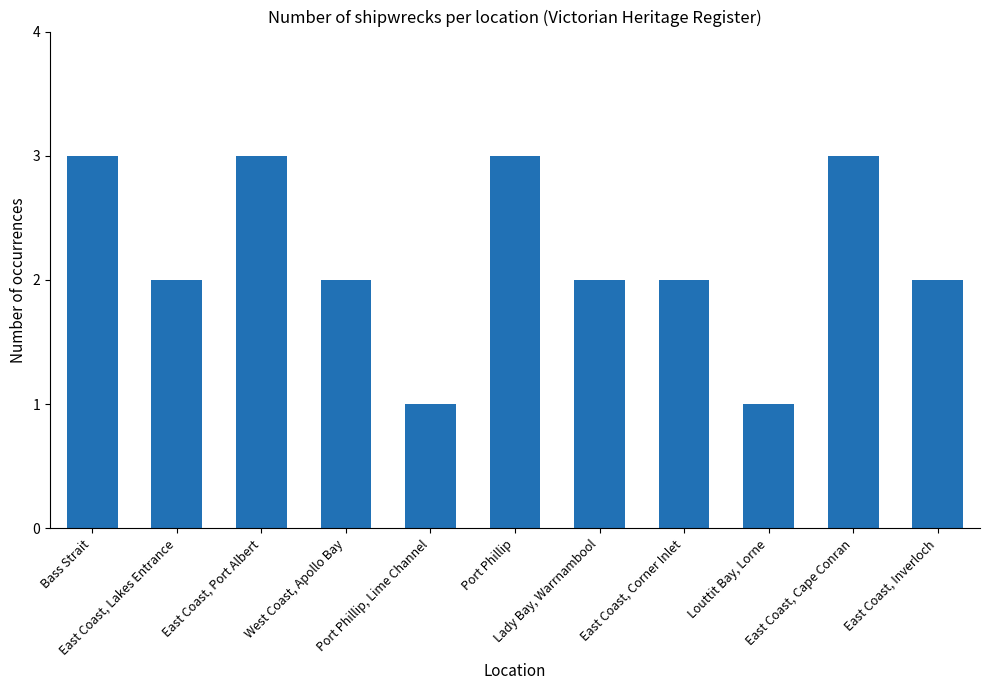

What is the sum of all values?

24